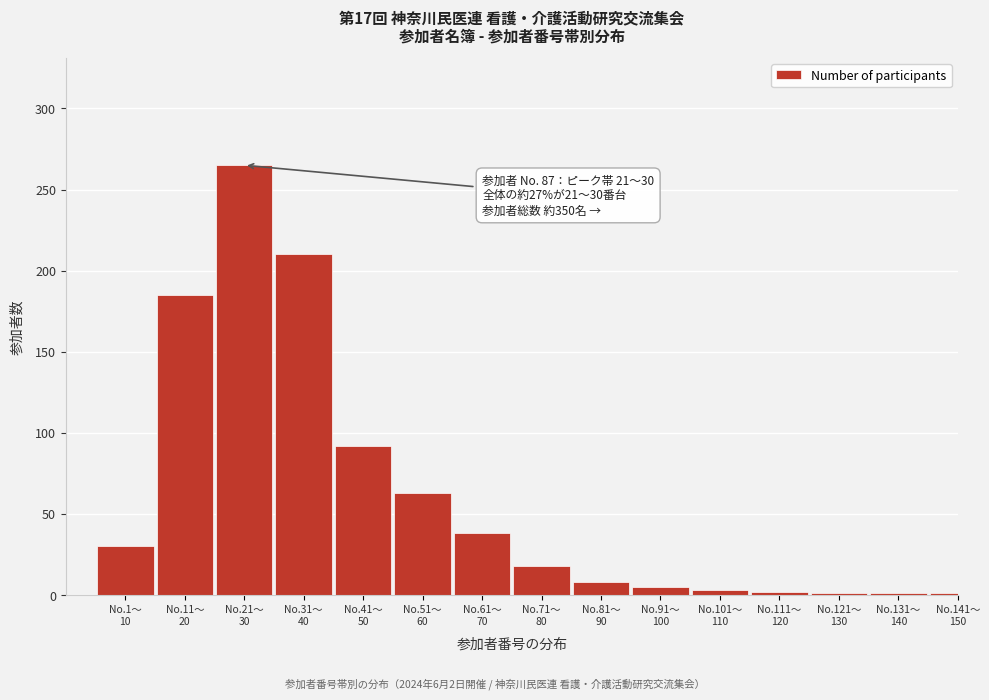

What is the maximum value shown in the chart?

265